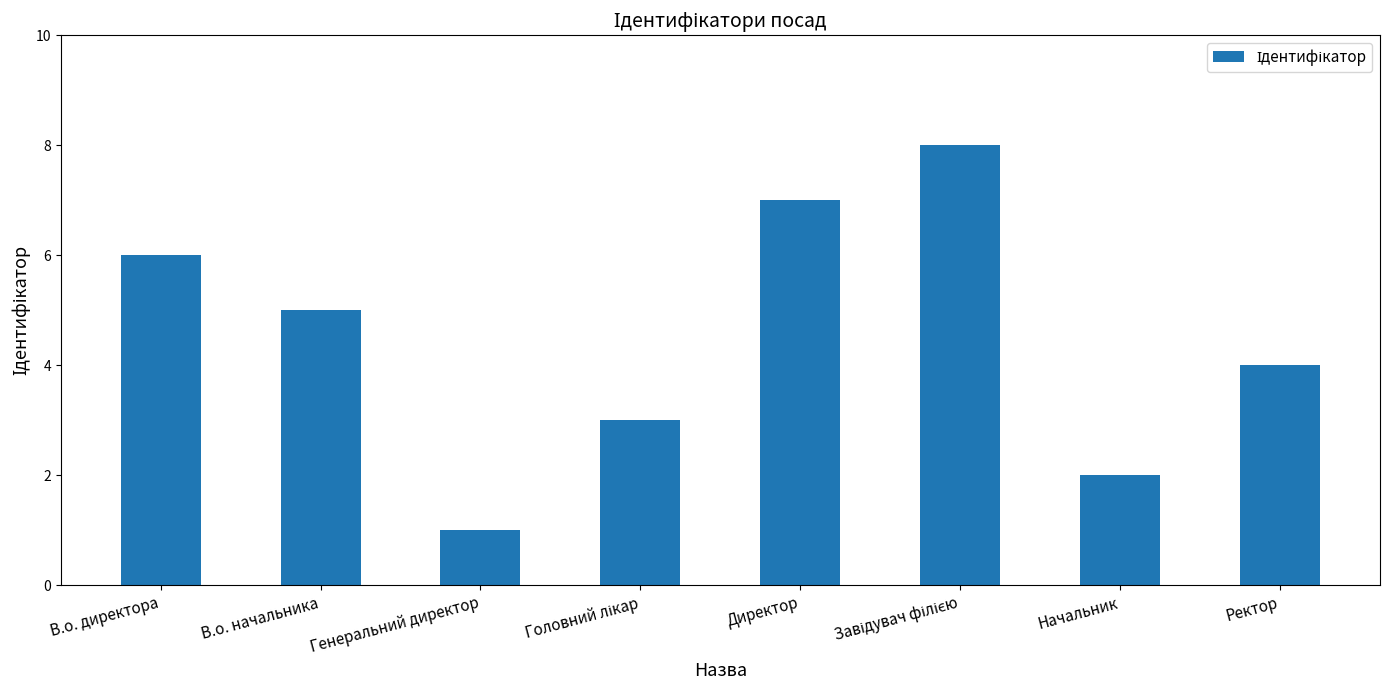

How many bars are there in total?

8